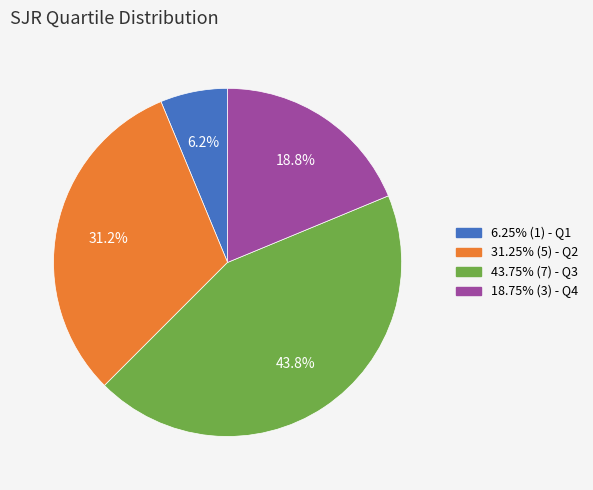

Does 18.75% (3) - Q4 represent more than half of the total?

No